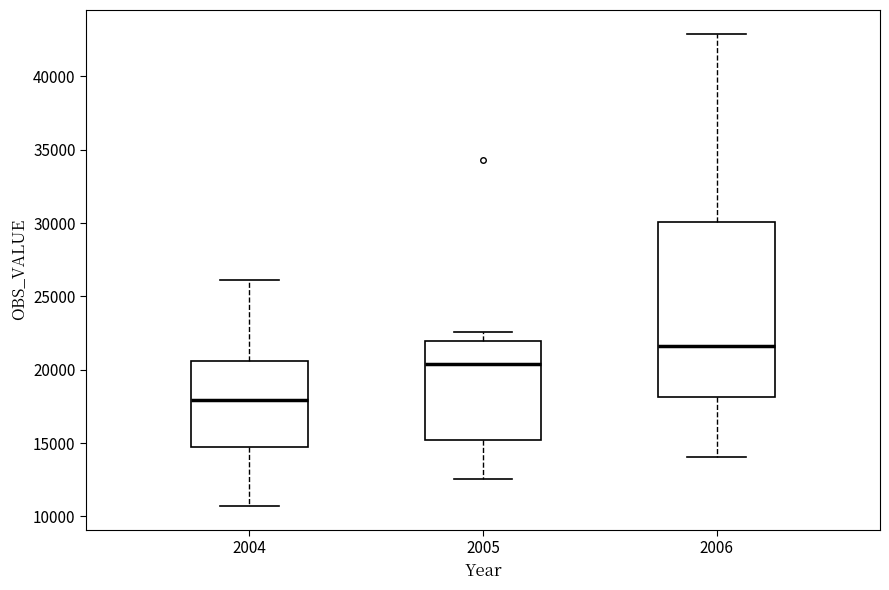

Reading left to right, read every box against the y-axis: the position of its median line, the range the box covers, and the ends of its whiskers. The values are not printed on the chart, so give them approximately, as read against the axis.

2004: median 18000, box 14500 to 20500, whiskers 10500 to 26000
2005: median 20500, box 15000 to 22000, whiskers 12500 to 22500
2006: median 21500, box 18000 to 30000, whiskers 14000 to 43000